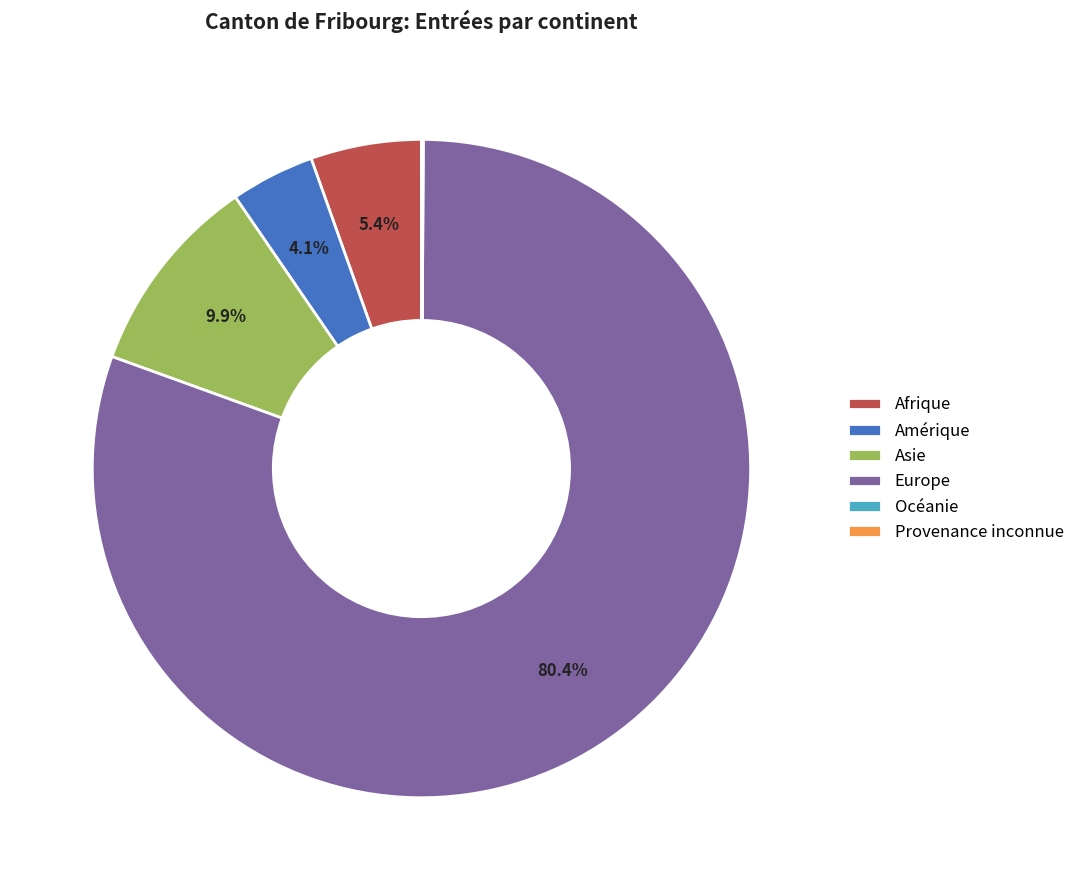

Do Europe and Asie together represent more than half of the pie?

Yes